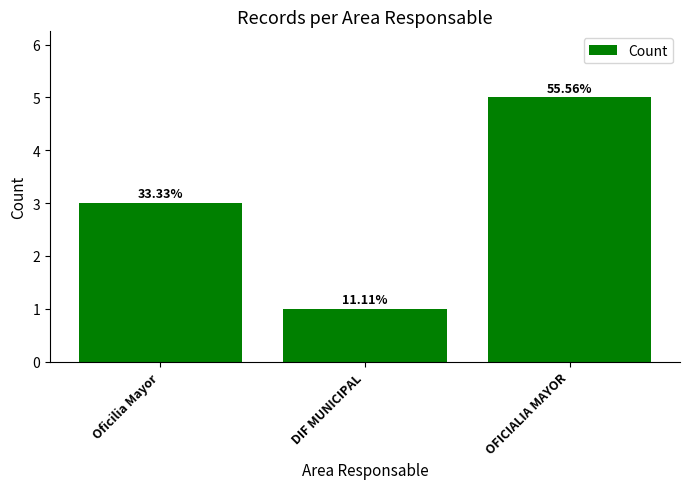

Reading right to left, extract all data points from this chart.

5	1	3